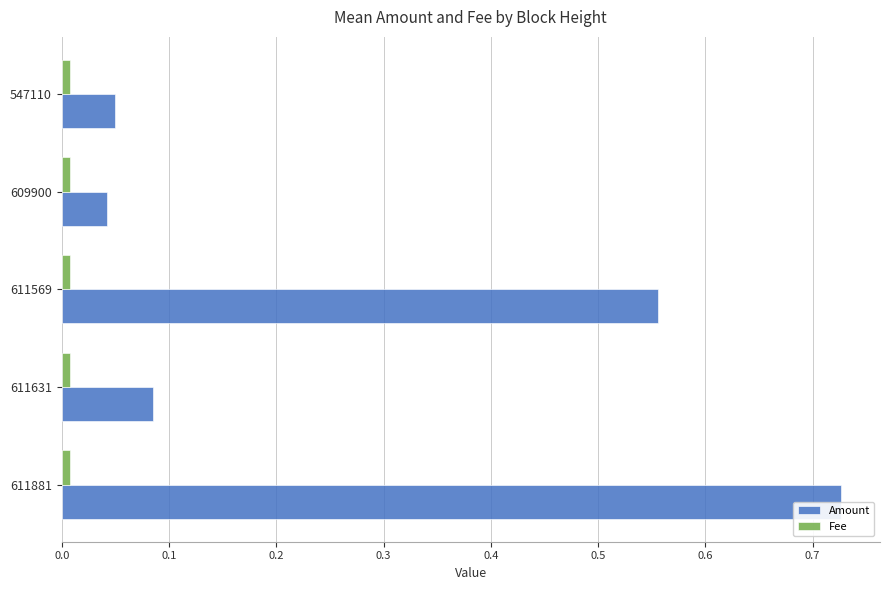

What is the sum of all Amount values?

1.5